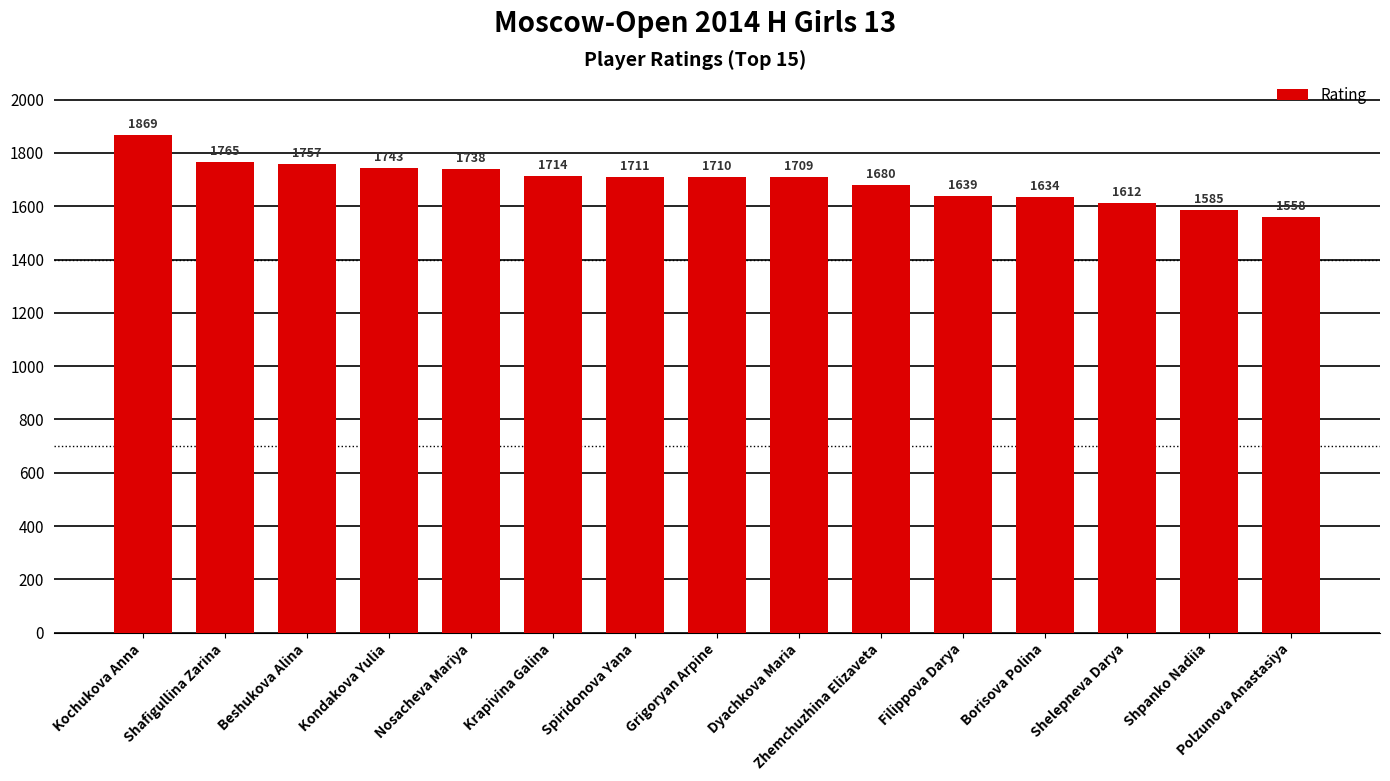

Which category has the highest value across all series?

Kochukova Anna